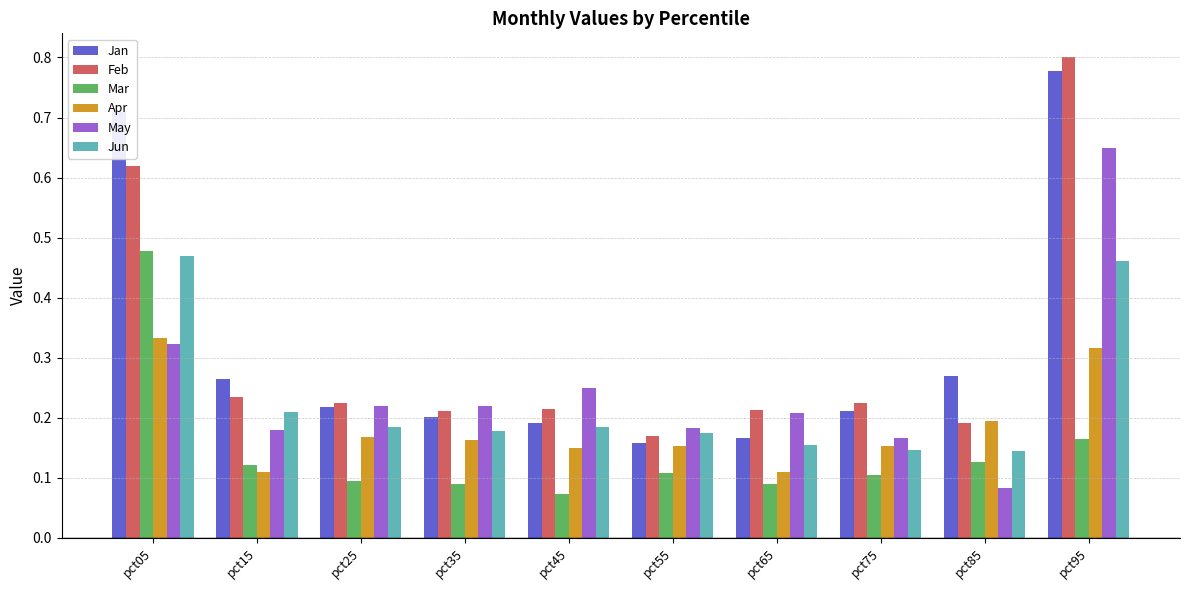

What is the sum of all Feb values?

3.1